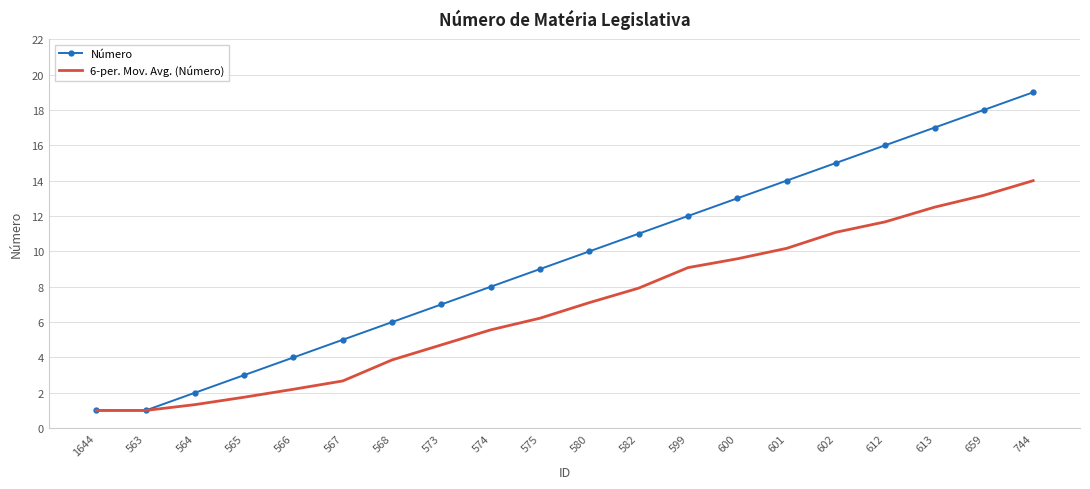

The value of 6-per. Mov. Avg. (Número) at 565 is 2.9. True or false?

False